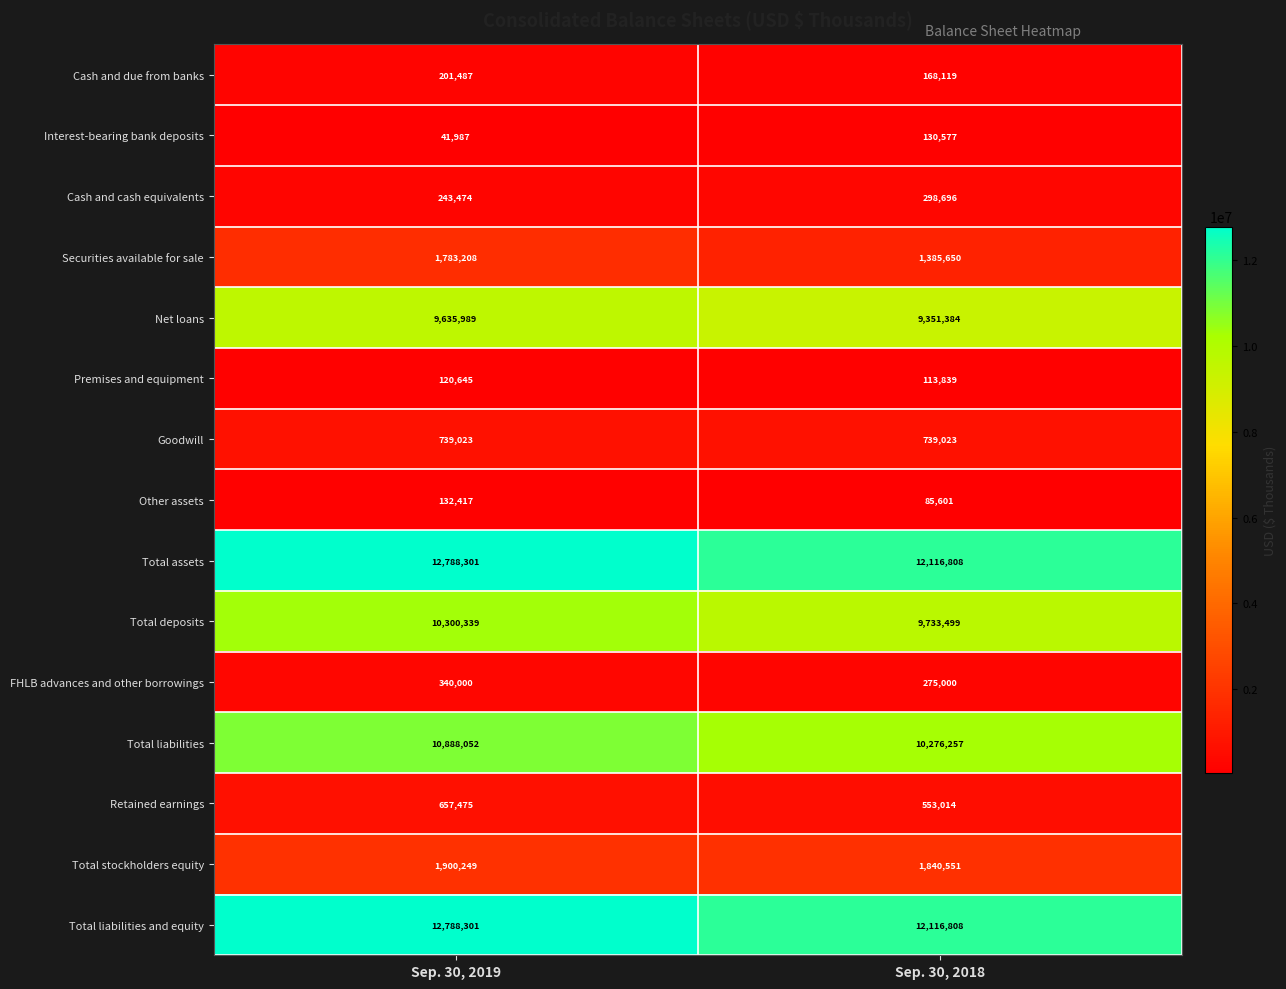

Rank the categories by Net loans value from lowest to highest.

Sep. 30, 2018, Sep. 30, 2019